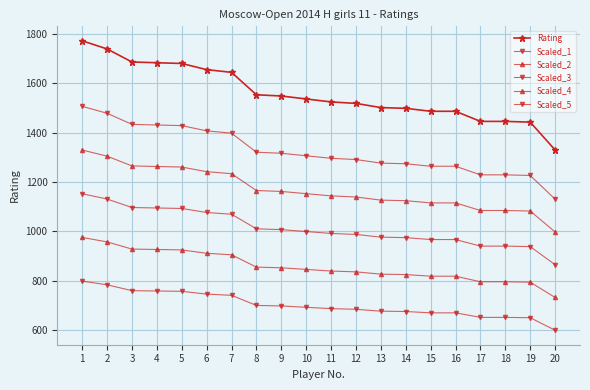

True or false: Rating and Scaled_1 intersect in this chart.

False